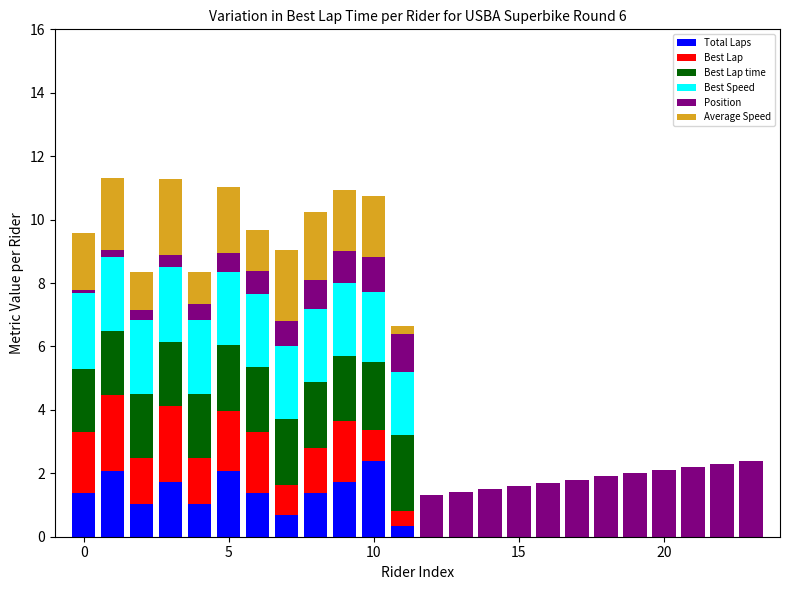

What is the highest value of the Total Laps series?

2.4